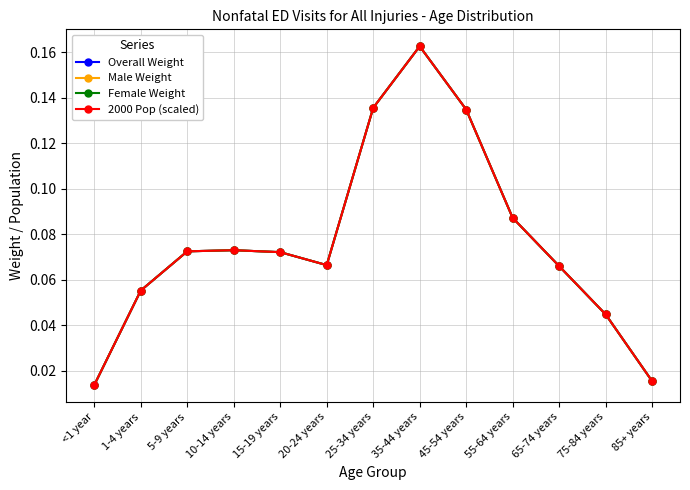

Which series has the widest spread of values?

Overall Weight